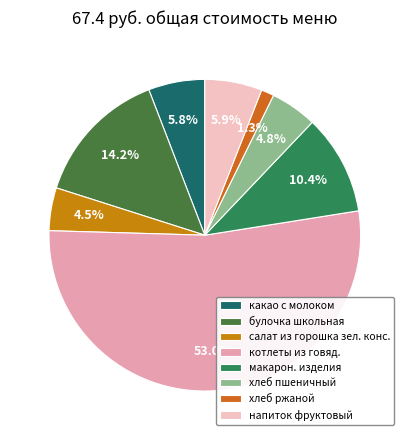

The булочка школьная slice represents 8% of the pie. True or false?

False